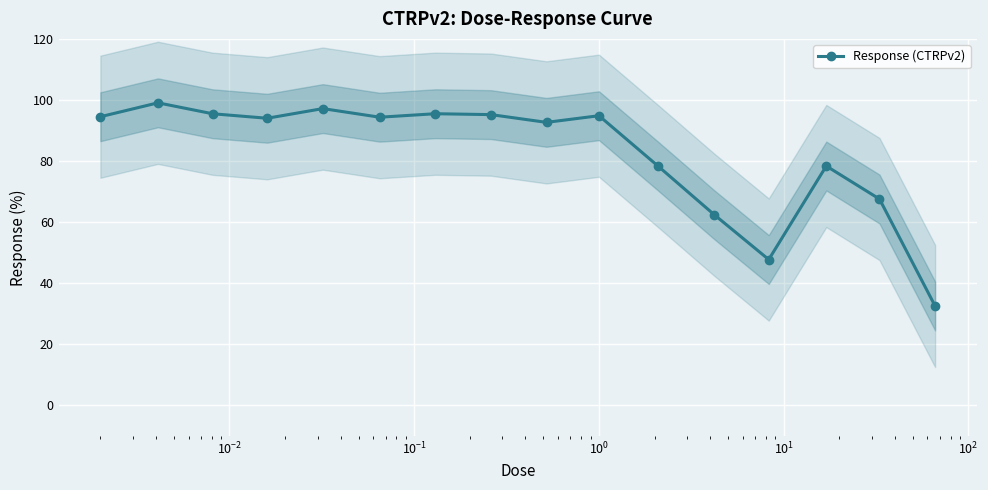

What is the value of the 15th point from the left?

67.6